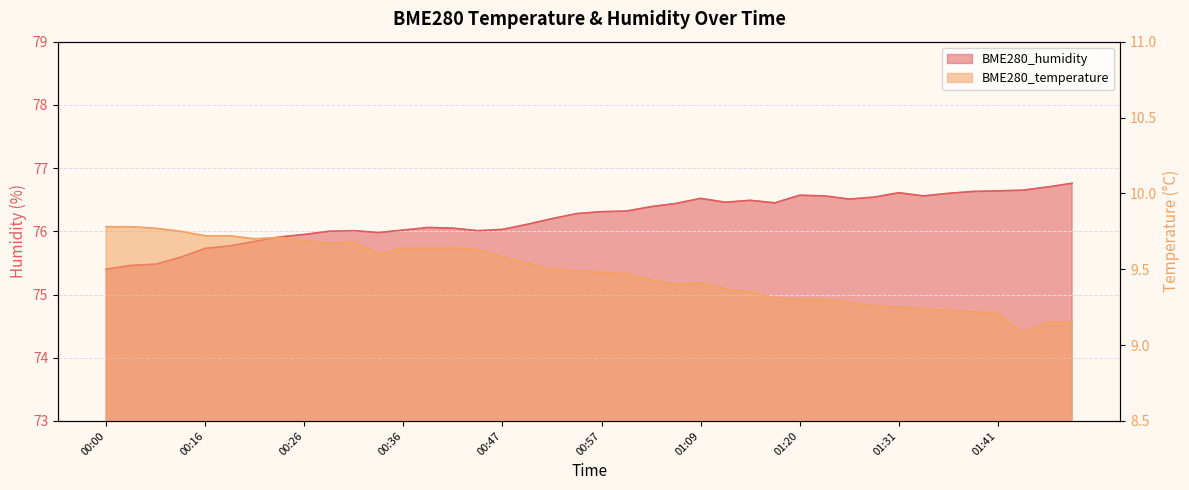

At which category is the sum across all series the highest?

01:09